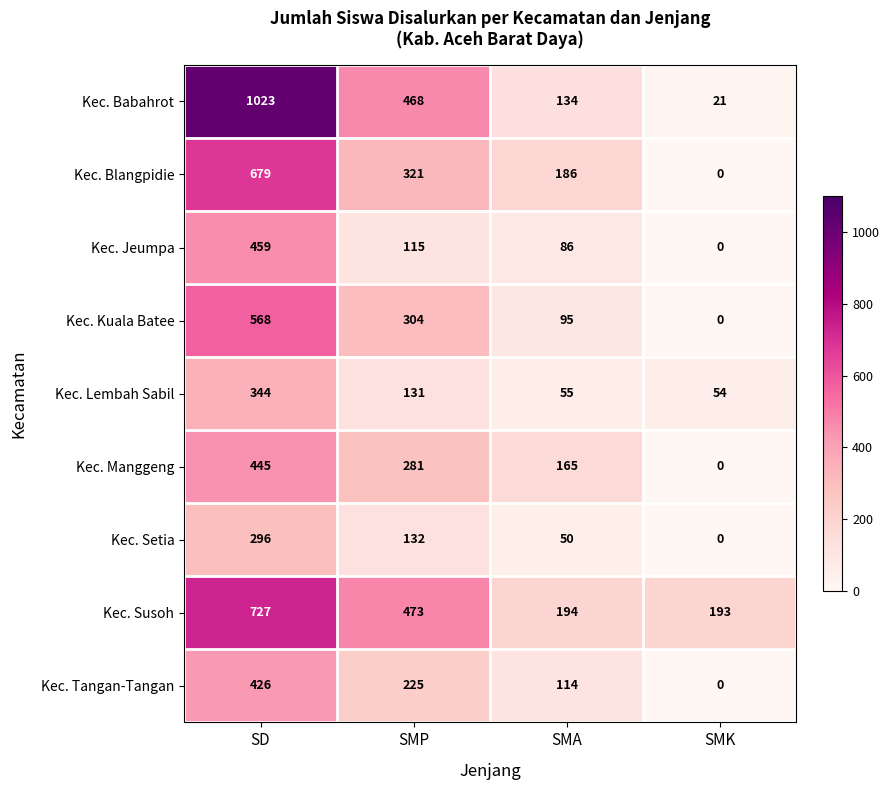

How many data points in Kec. Tangan-Tangan are less than 225?

2